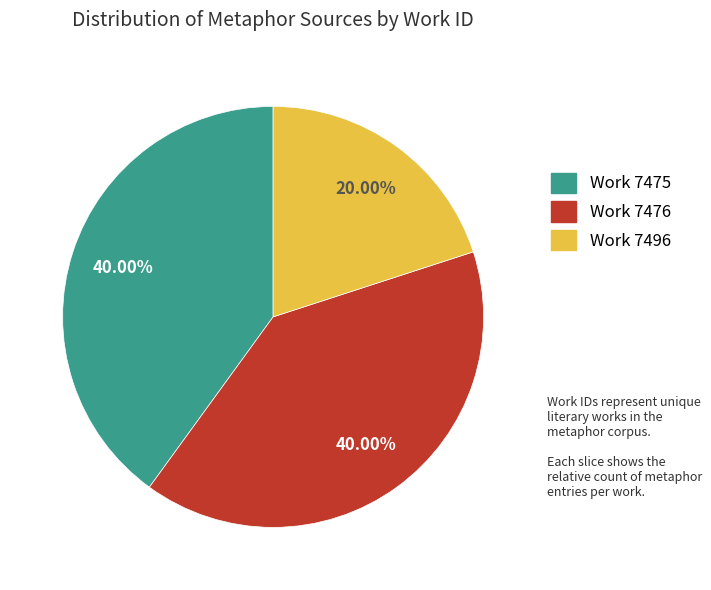

Does any single category account for the majority?

No